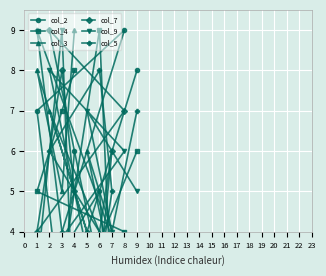

At which category does col_2 reach its first local valley?

2